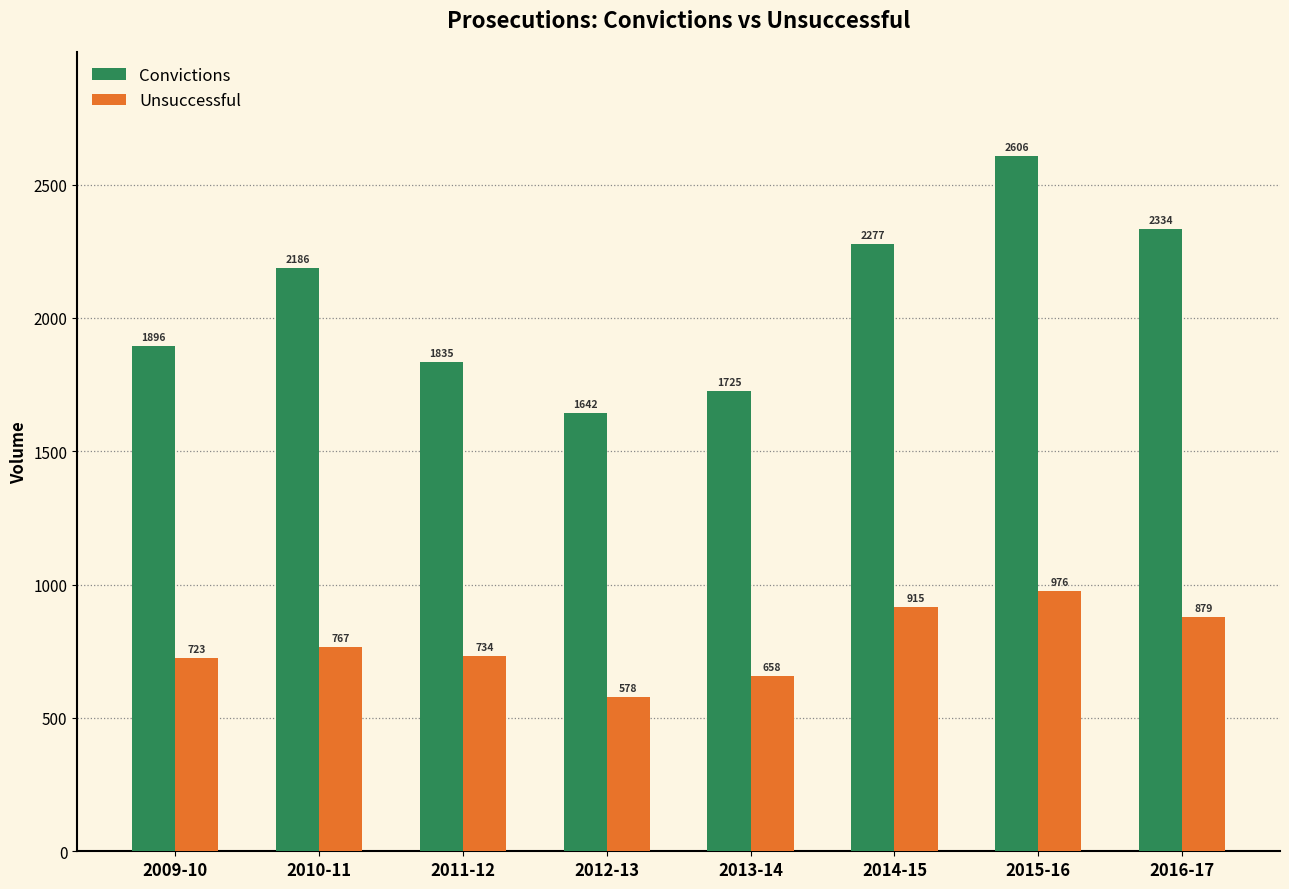

True or false: Unsuccessful has a value of 508 at 2011-12.

False